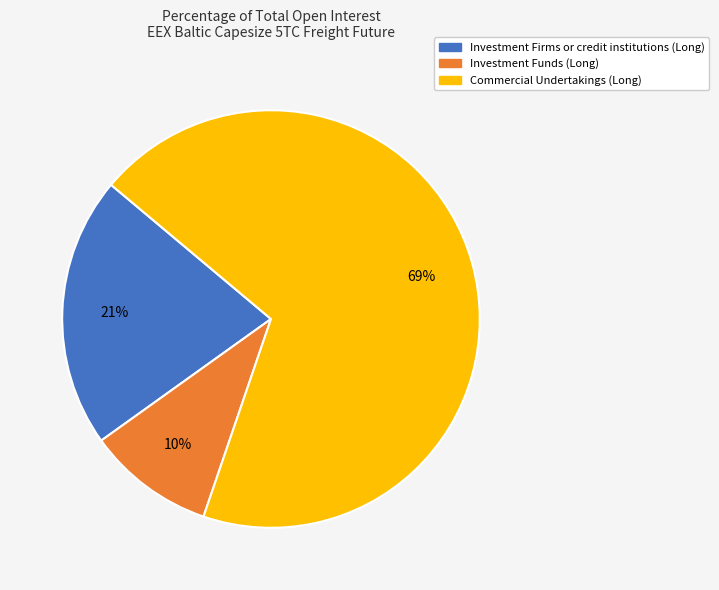

Is there any slice that represents more than half of the pie?

Yes